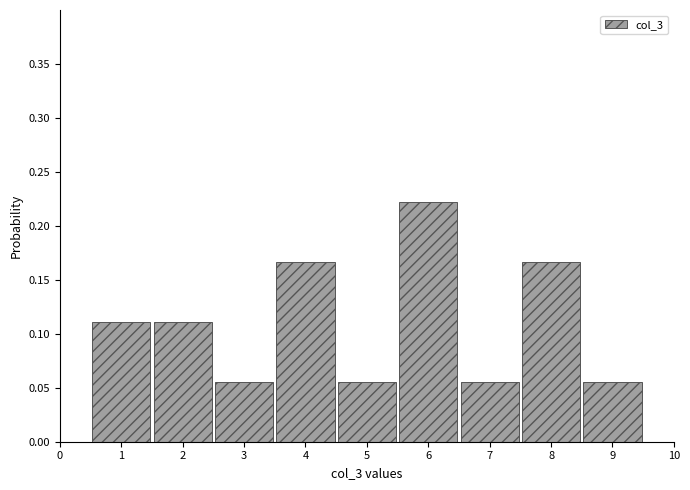

How tall is the bar that spans 0.5 to 1.5 on the x-axis? The values are not printed on the chart, so give them approximately, as read against the axis.

0.110